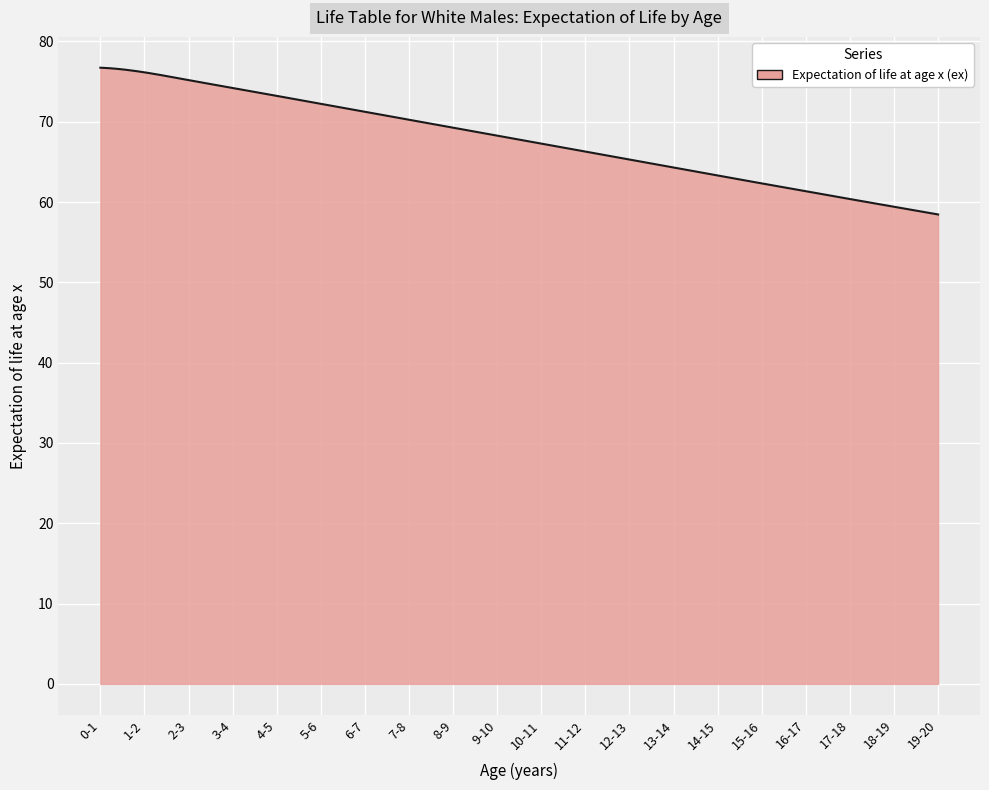

What is the greatest value displayed?

76.7